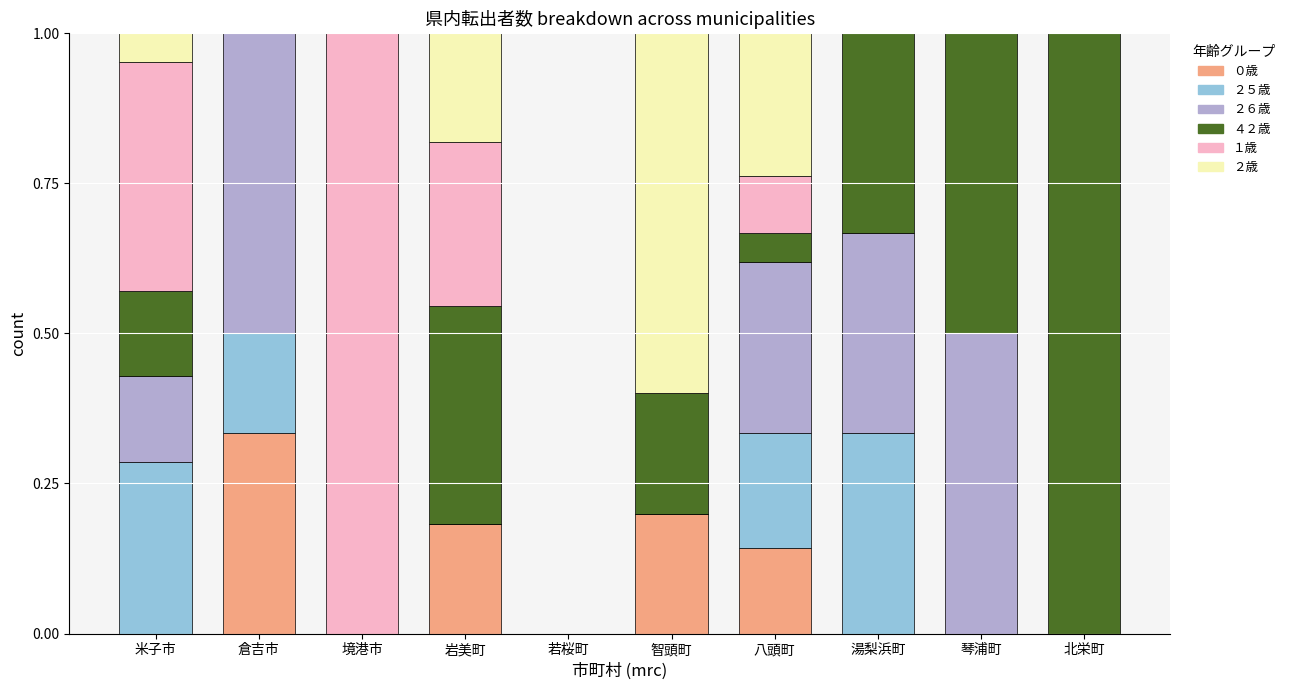

What is the sum of the ０歳 values at 岩美町 and 倉吉市?

0.5